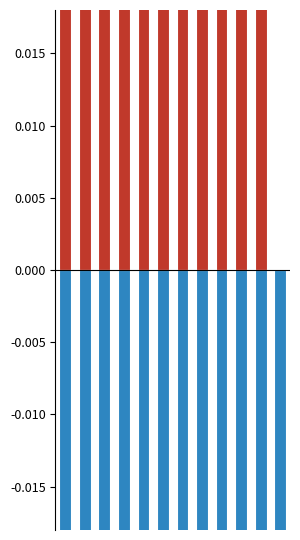

List the series in order of their overall mean, highest first.

Upper 95% CI (Recent Trend), Lower 95% CI (Recent Trend)